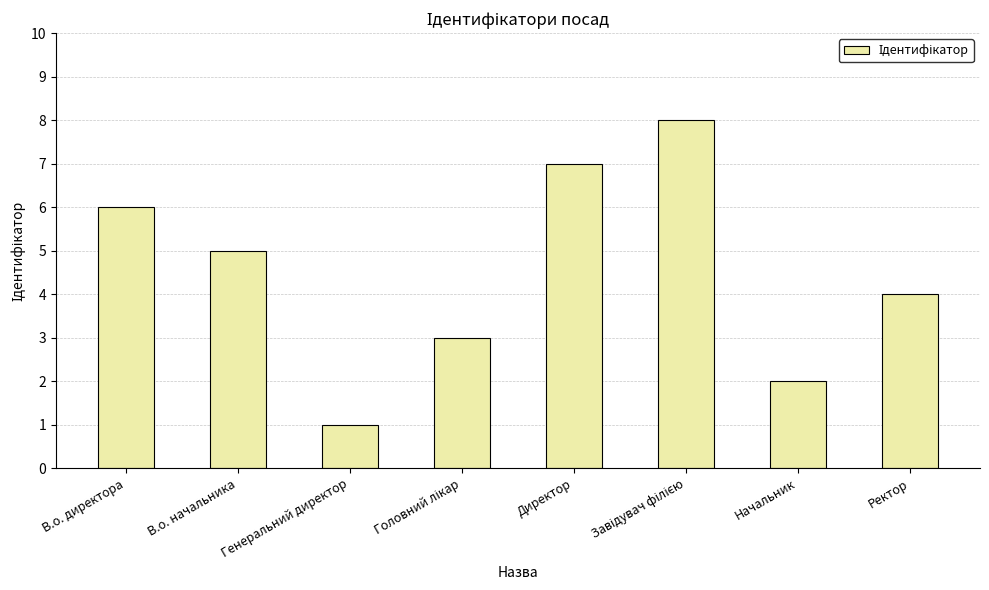

Reading right to left, list all the values displayed in this chart.

4	2	8	7	3	1	5	6